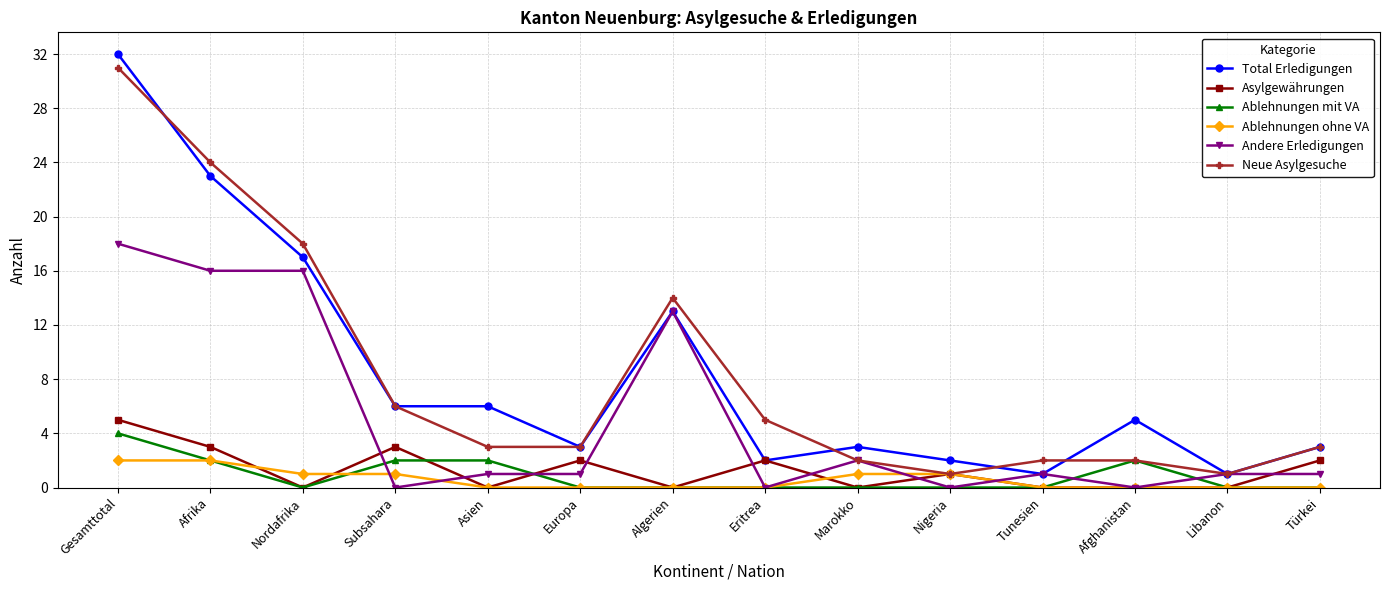

At which category is the sum across all series the highest?

Gesamttotal